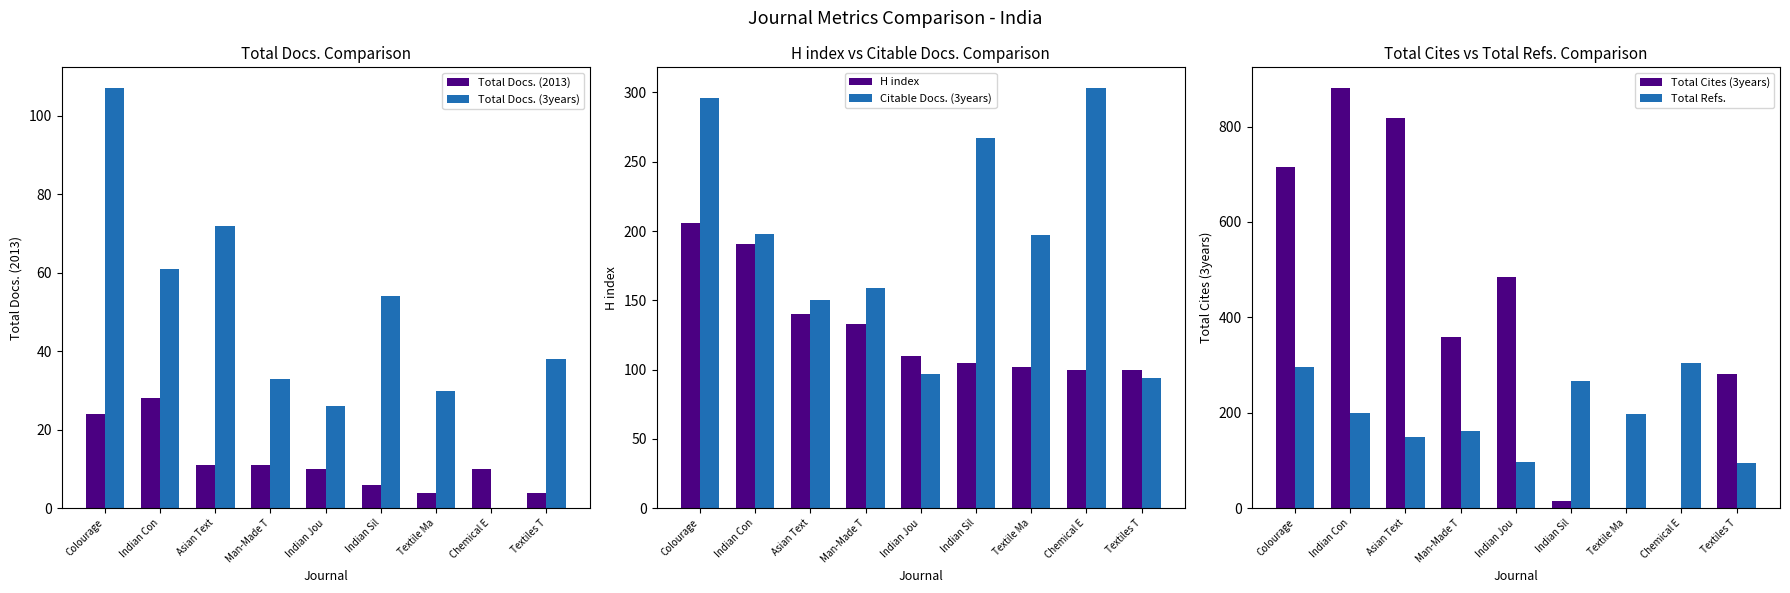

What is the value of the Total Docs. (2013) bar at the 6th from the left?

6